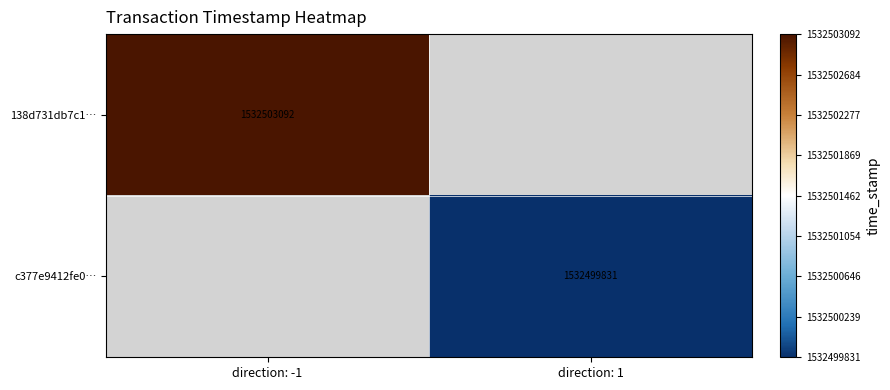

Is the value of c377e9412fe0… at direction: 1 greater than the value of 138d731db7c1… at direction: -1?

No